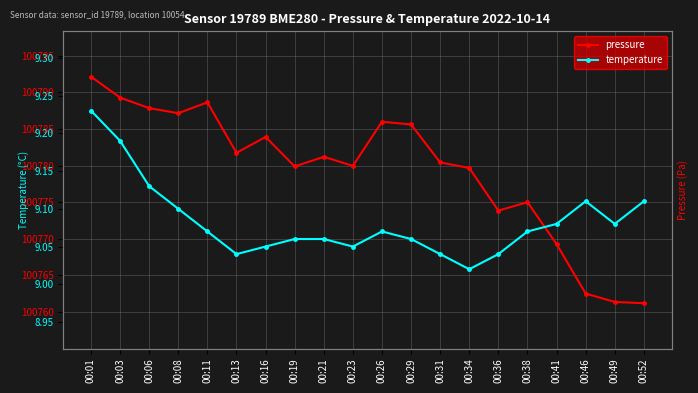

Rank the categories by pressure value from lowest to highest.

00:52, 00:49, 00:46, 00:41, 00:36, 00:38, 00:34, 00:19, 00:23, 00:31, 00:21, 00:13, 00:16, 00:29, 00:26, 00:08, 00:06, 00:11, 00:03, 00:01